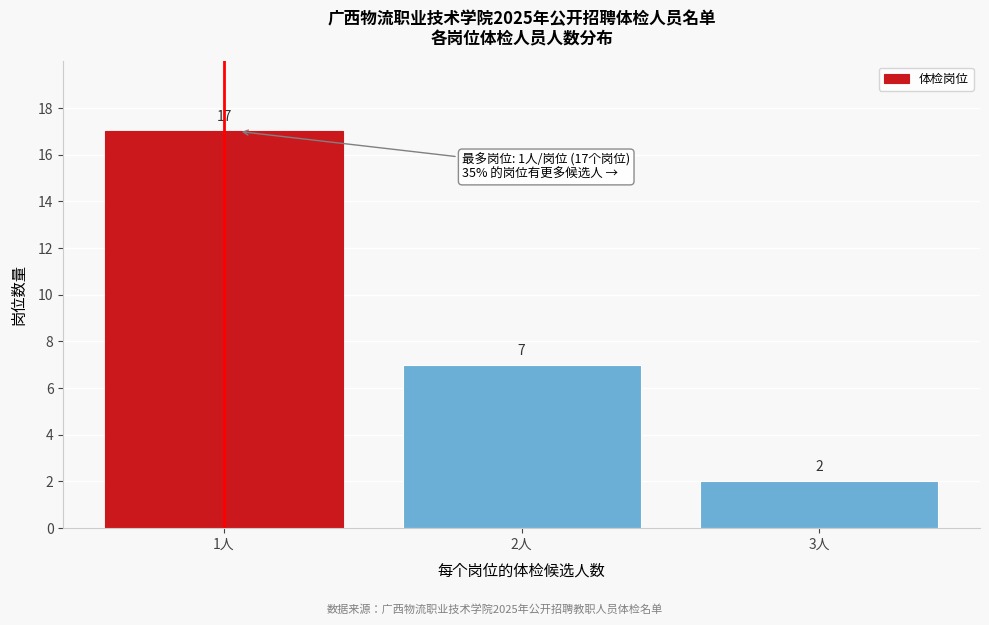

Reading left to right, list all the values displayed in this chart.

1人=17	2人=7	3人=2